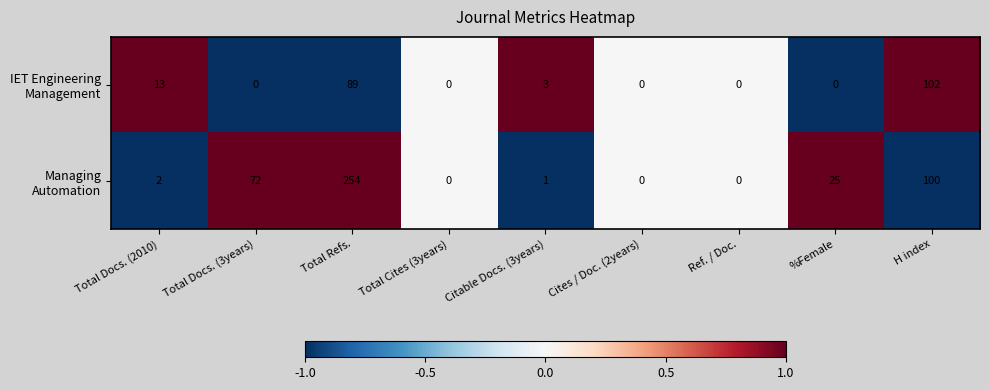

What is the greatest value displayed?

254